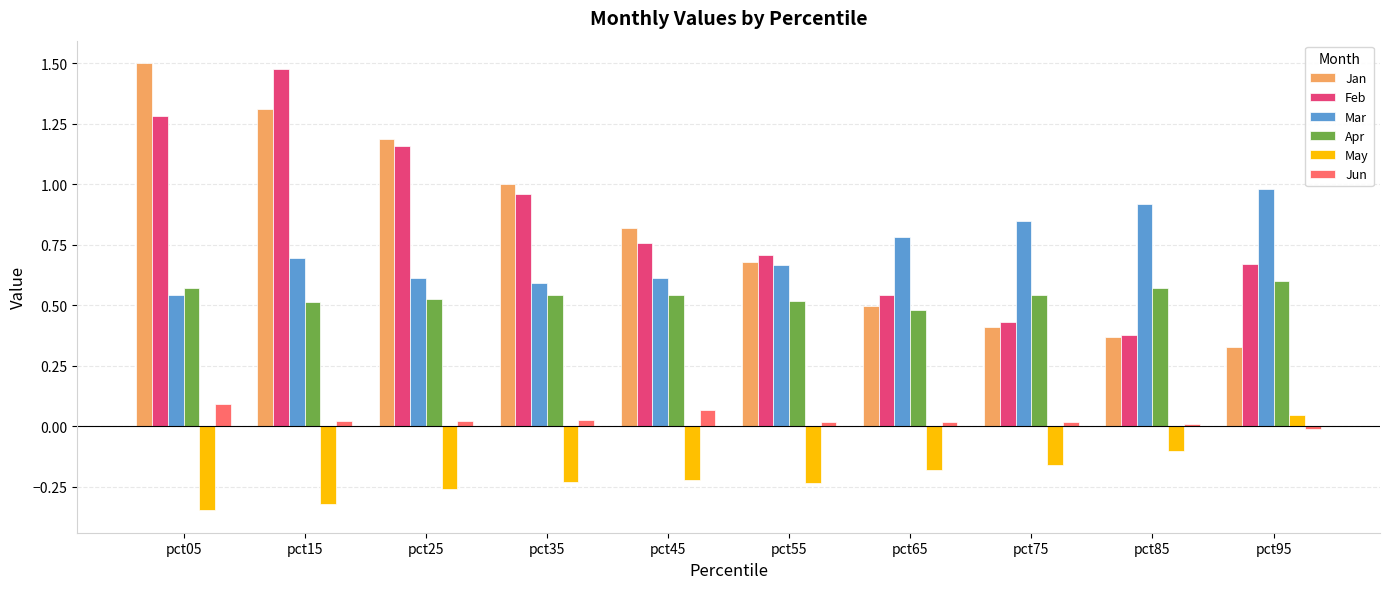

What is the difference between the maximum and minimum values in the Feb series?

1.1